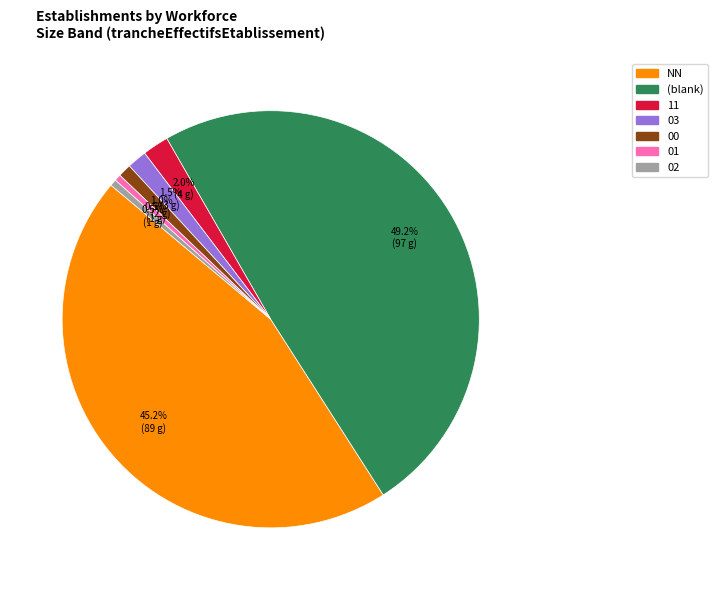

Is there any slice that represents more than half of the pie?

No